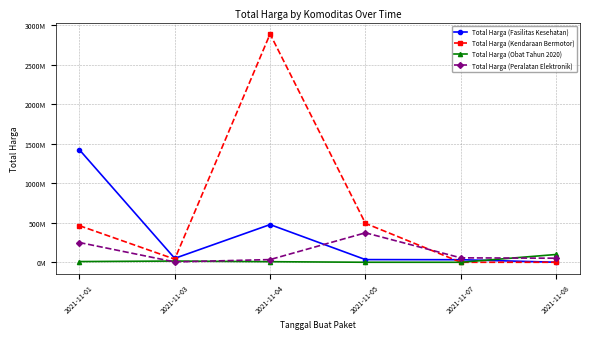

What is the difference between the Total Harga (Peralatan Elektronik) values at 2021-11-05 and 2021-11-08?

321803000